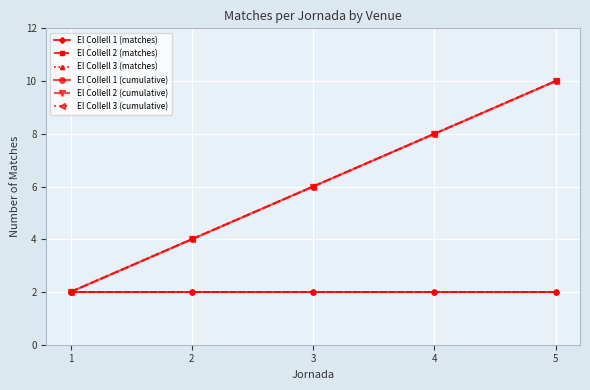

Does the chart have visible grid lines?

Yes